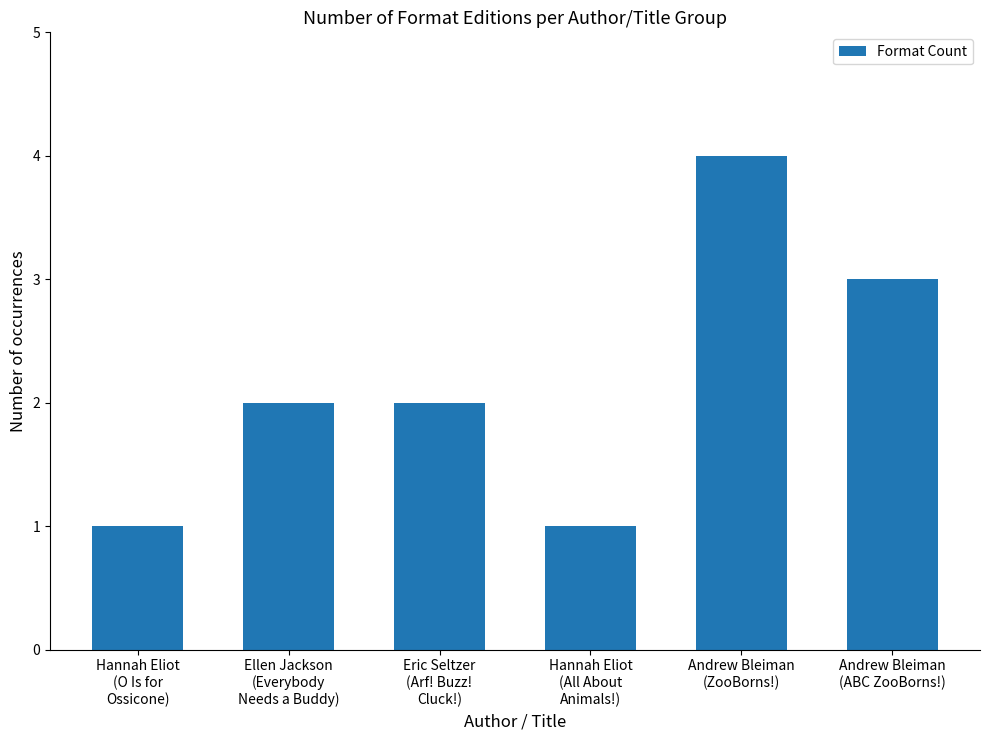

What position from the right is Andrew Bleiman
(ABC ZooBorns!)?

1